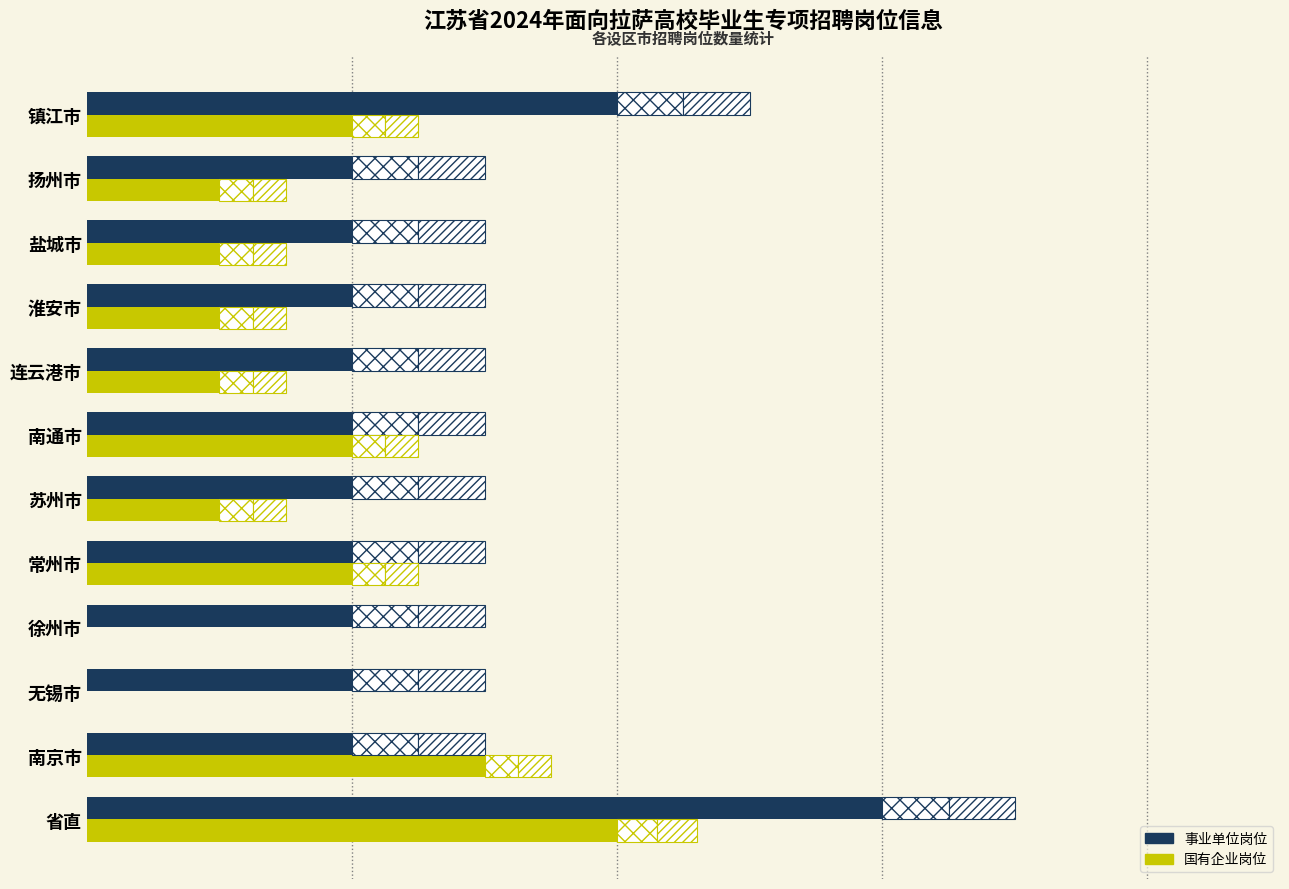

Rank the series at 盐城市 from lowest to highest value.

国有企业, 事业单位